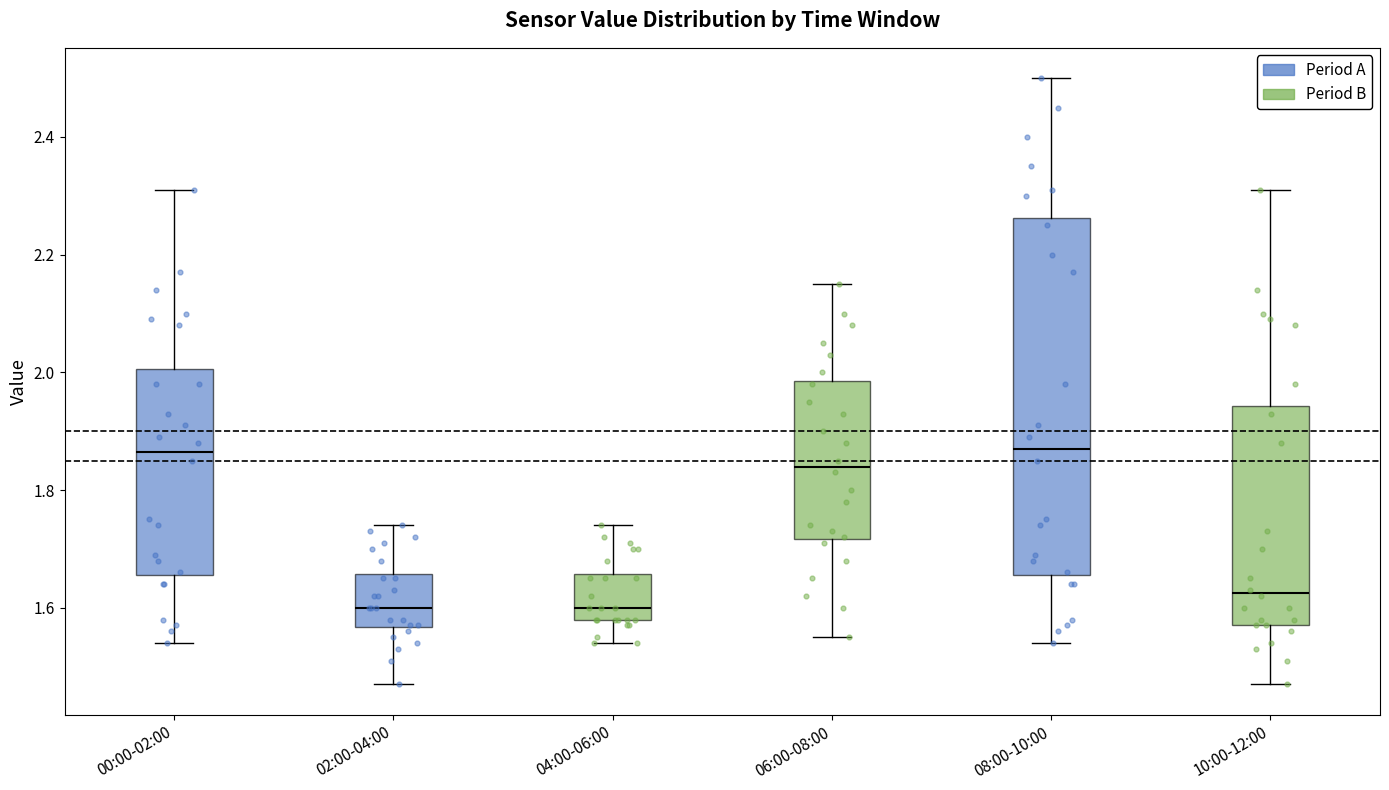

Where does the lower whisker of the box for 00:00-02:00 end on the y-axis? The values are not printed on the chart, so give them approximately, as read against the axis.

1.54